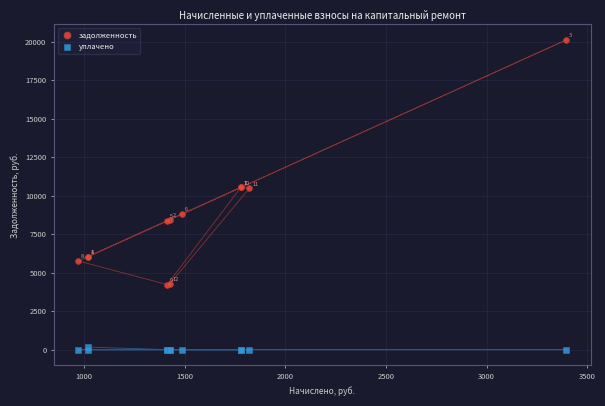

Across all series, what Y value is closest to 10060?

10483.4